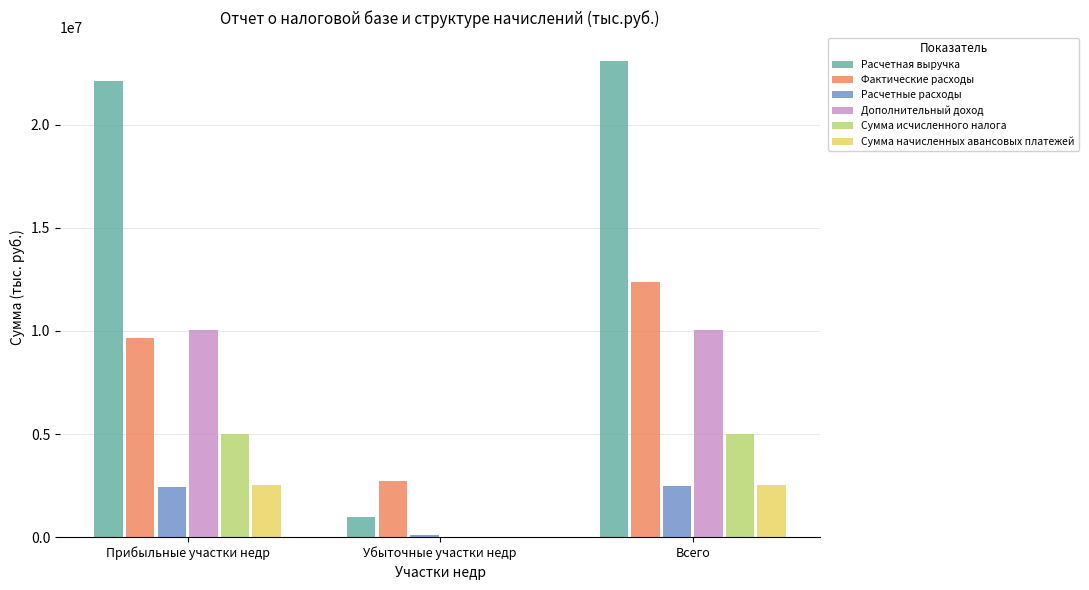

What is the total value across all series at Убыточные участки недр?

3752439